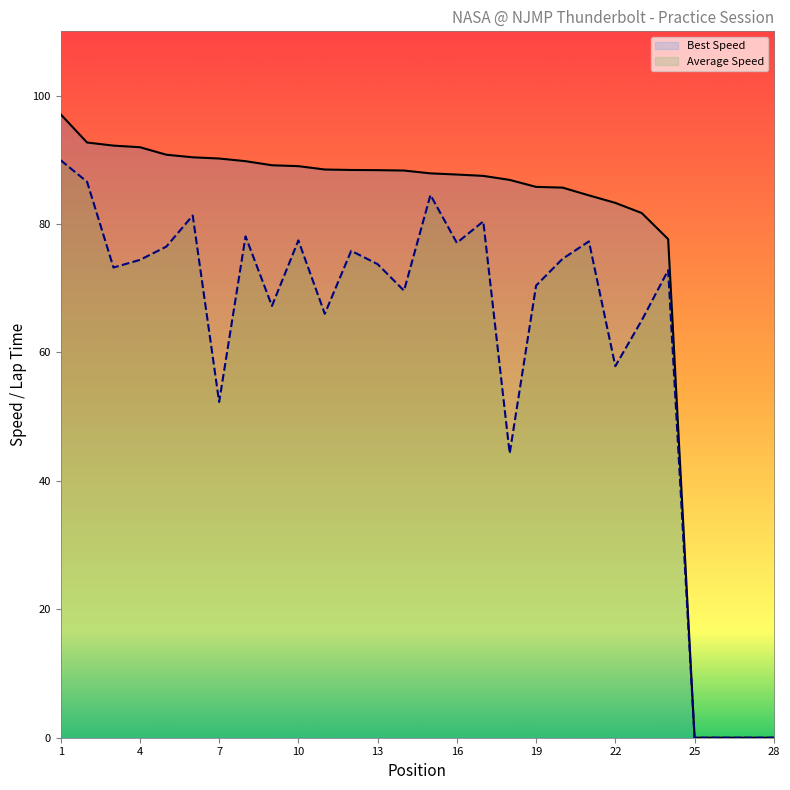

Does the chart have visible grid lines?

No